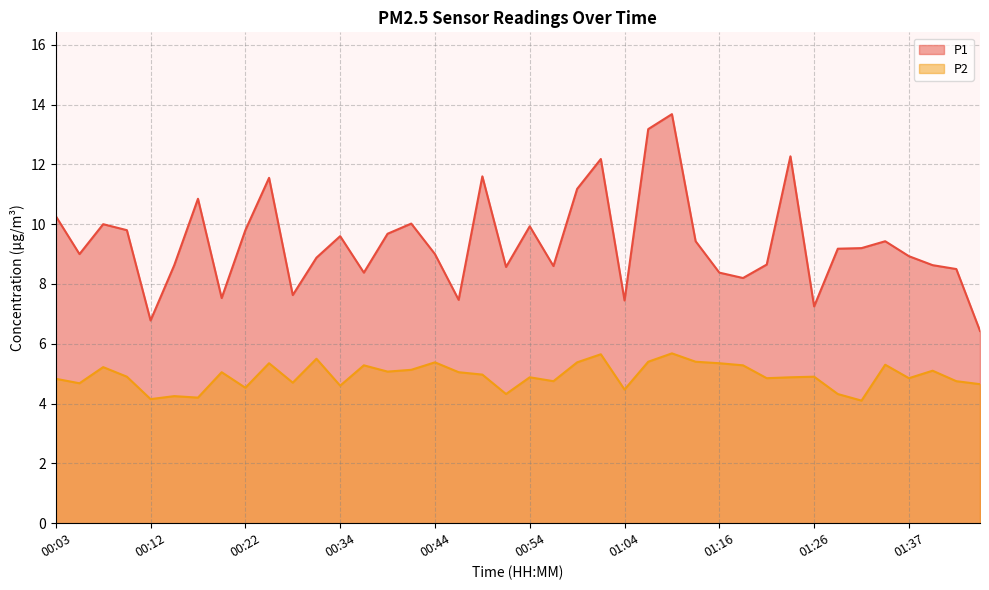

How many categories are shown in the chart?

40